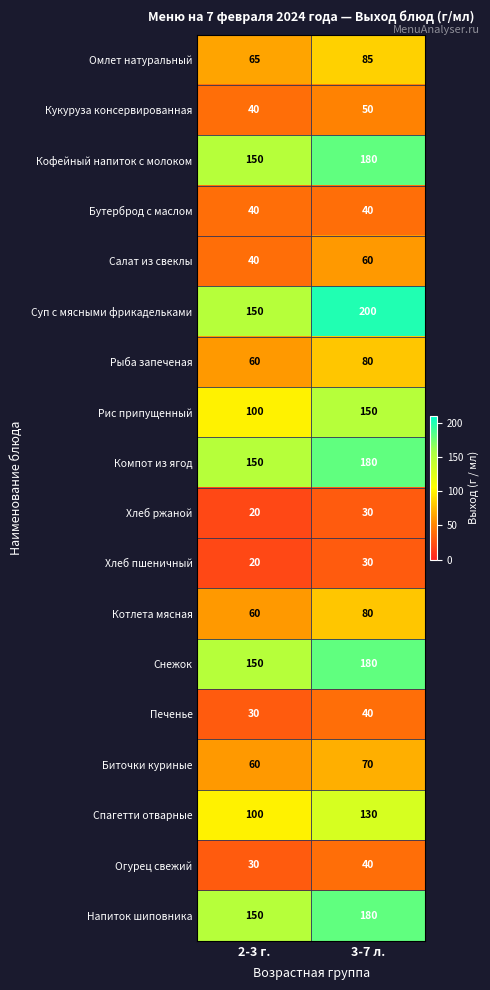

What is the maximum value shown in the chart?

200